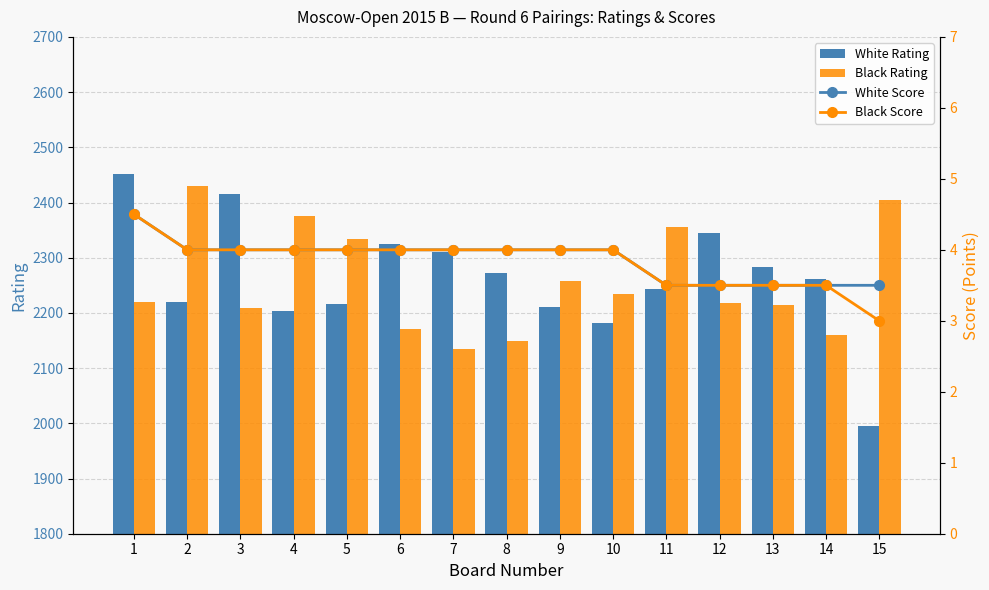

At which label is Black Score closest to 3?

15